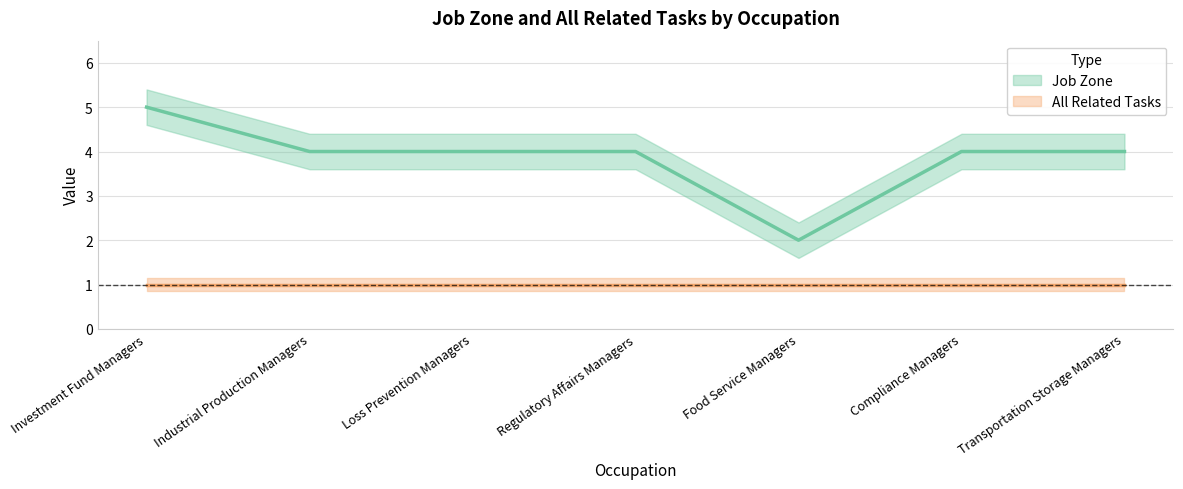

What is the minimum value for Job Zone?

2